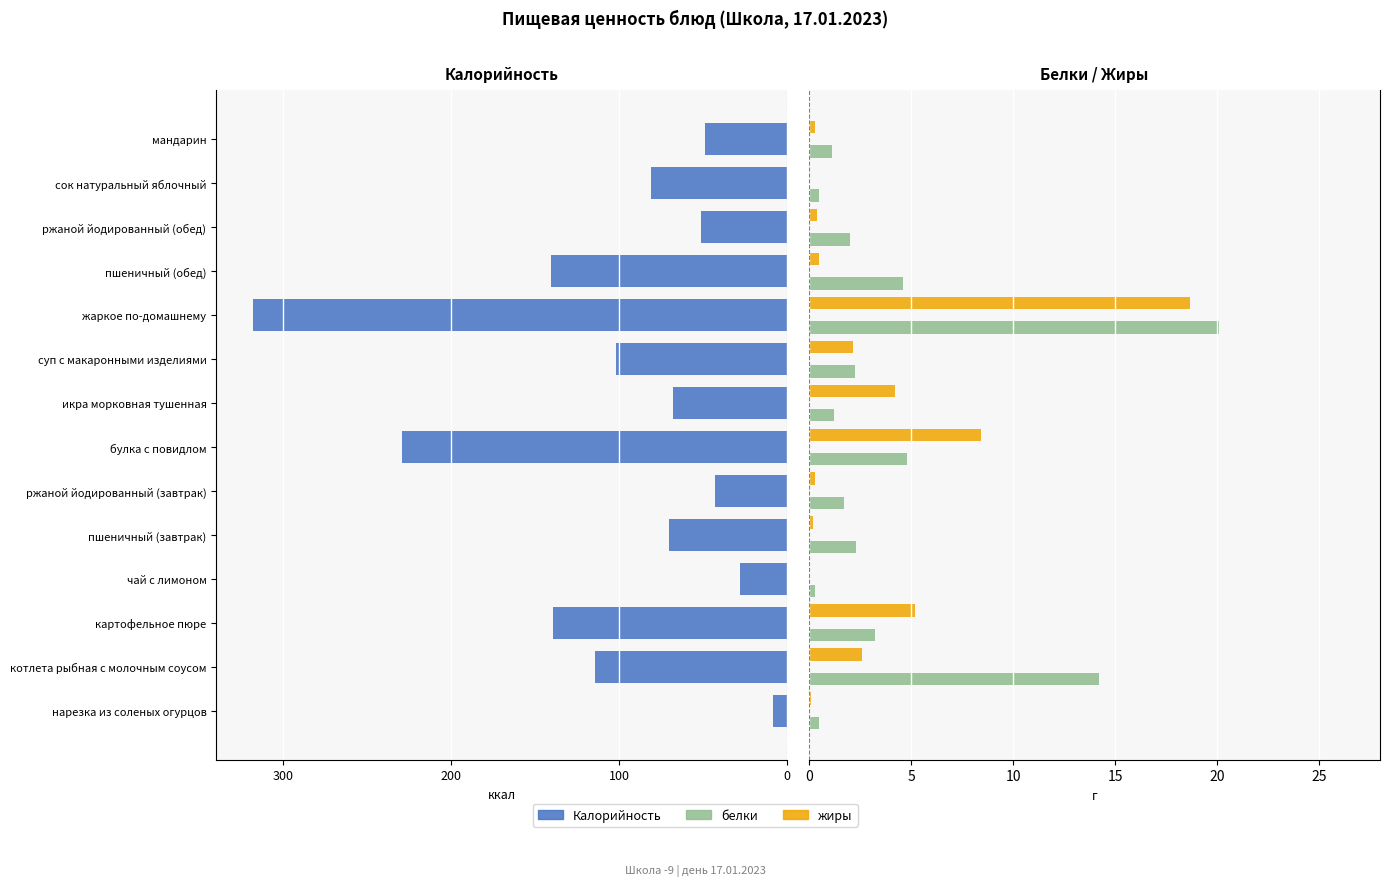

Are the bars grouped side by side (vs. stacked)?

Yes